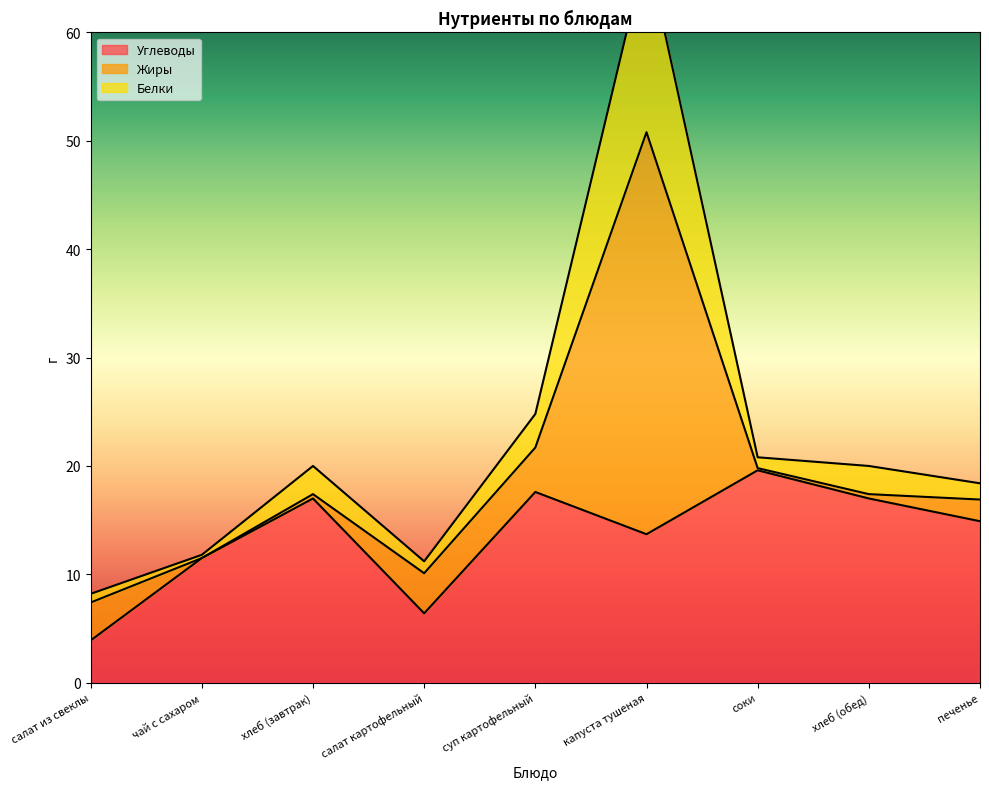

At how many categories does at least one series exceed 38?

1